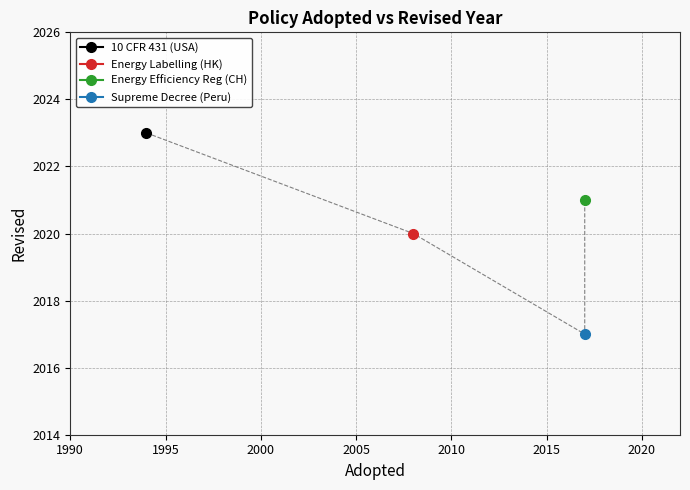

At which category does the data reach its first local peak?

2017